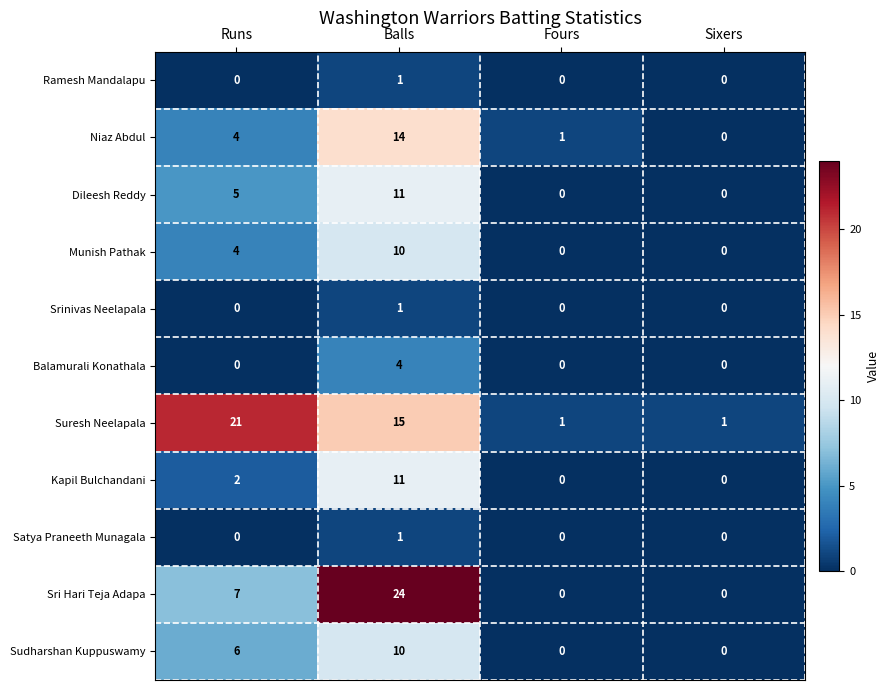

At which label is Kapil Bulchandani closest to 5?

Runs